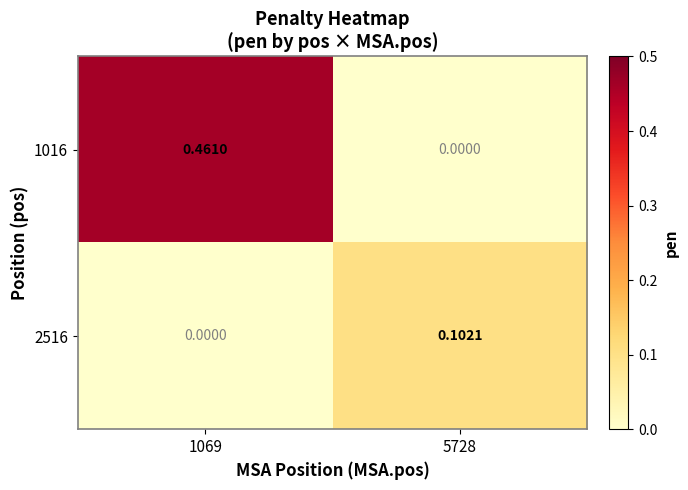

Rank the series at 1069 from highest to lowest value.

1016, 2516